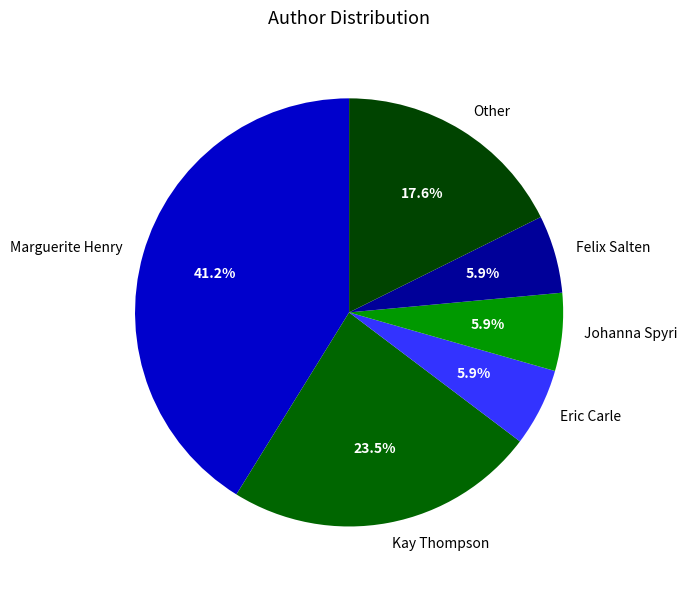

Is the sum of Johanna Spyri and Kay Thompson greater than half?

No